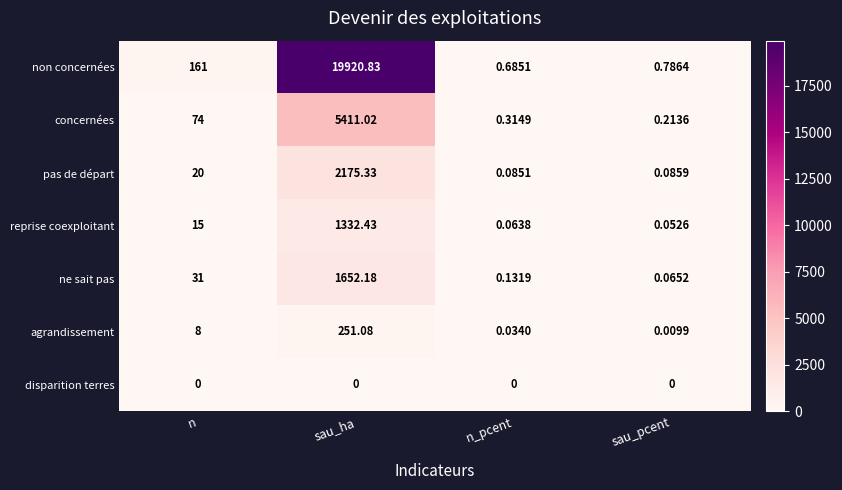

Which category has the highest value across all series?

sau_ha